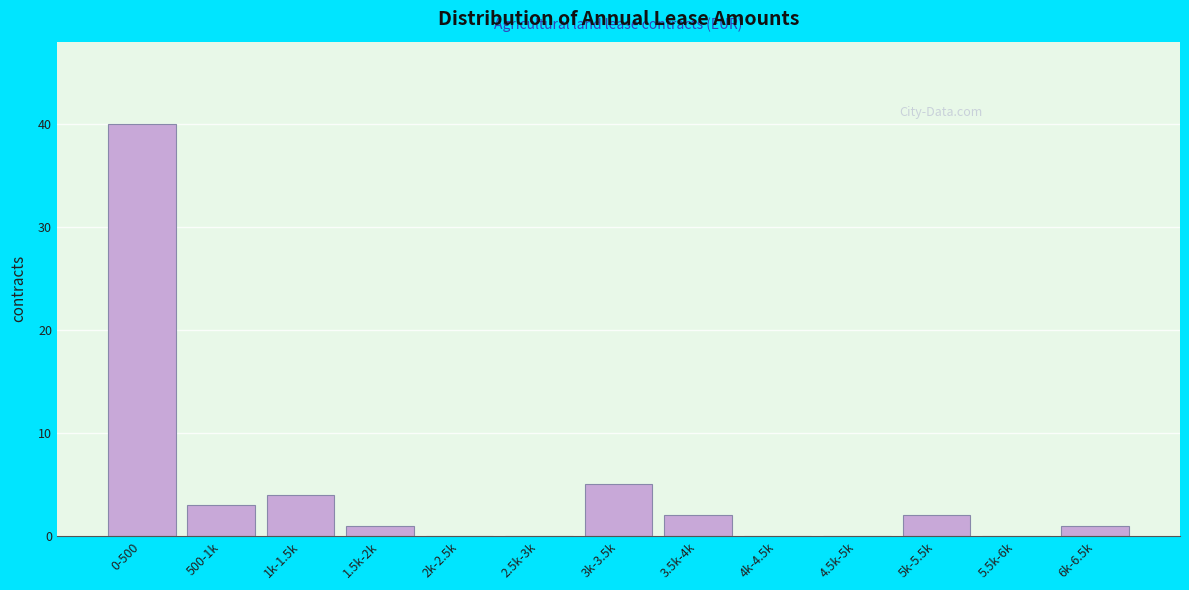

Reading right to left, transcribe all the data shown in this chart.

6k-6.5k=1	5.5k-6k=0	5k-5.5k=2	4.5k-5k=0	4k-4.5k=0	3.5k-4k=2	3k-3.5k=5	2.5k-3k=0	2k-2.5k=0	1.5k-2k=1	1k-1.5k=4	500-1k=3	0-500=40